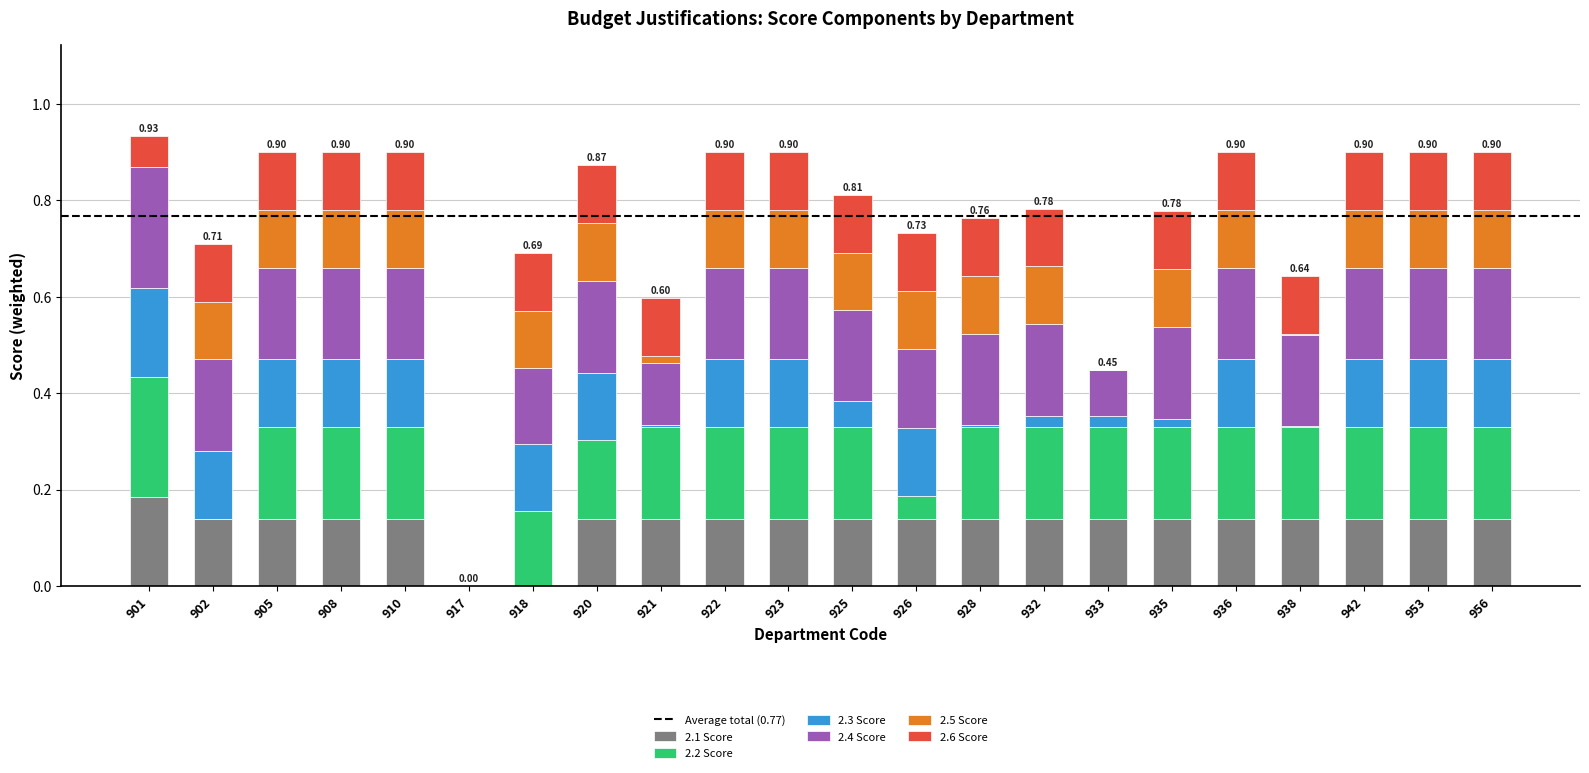

What is the total value across all series at 922?

0.9